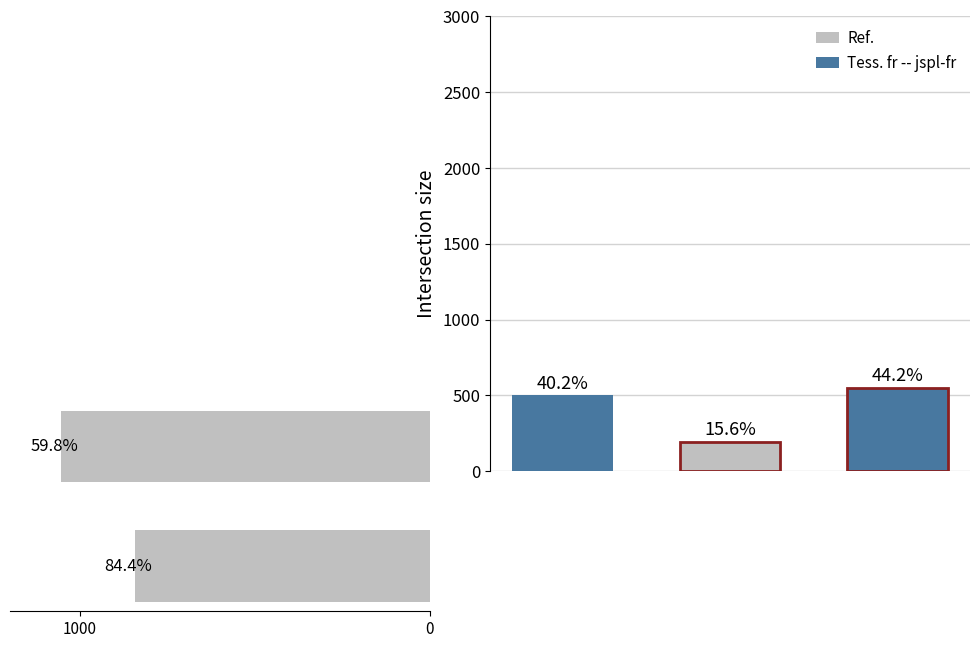

What is the difference between the maximum and minimum values?

211